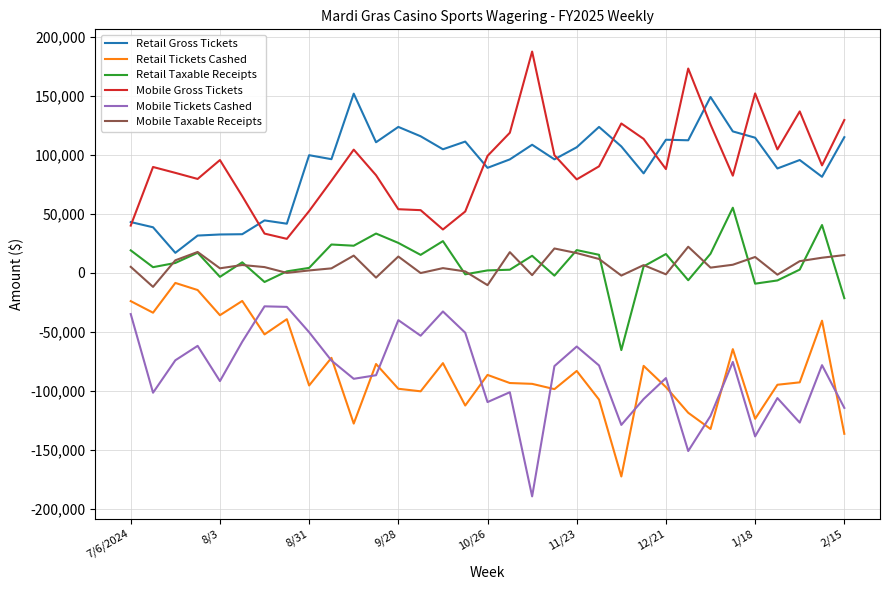

What is the greatest value displayed?

187648.7